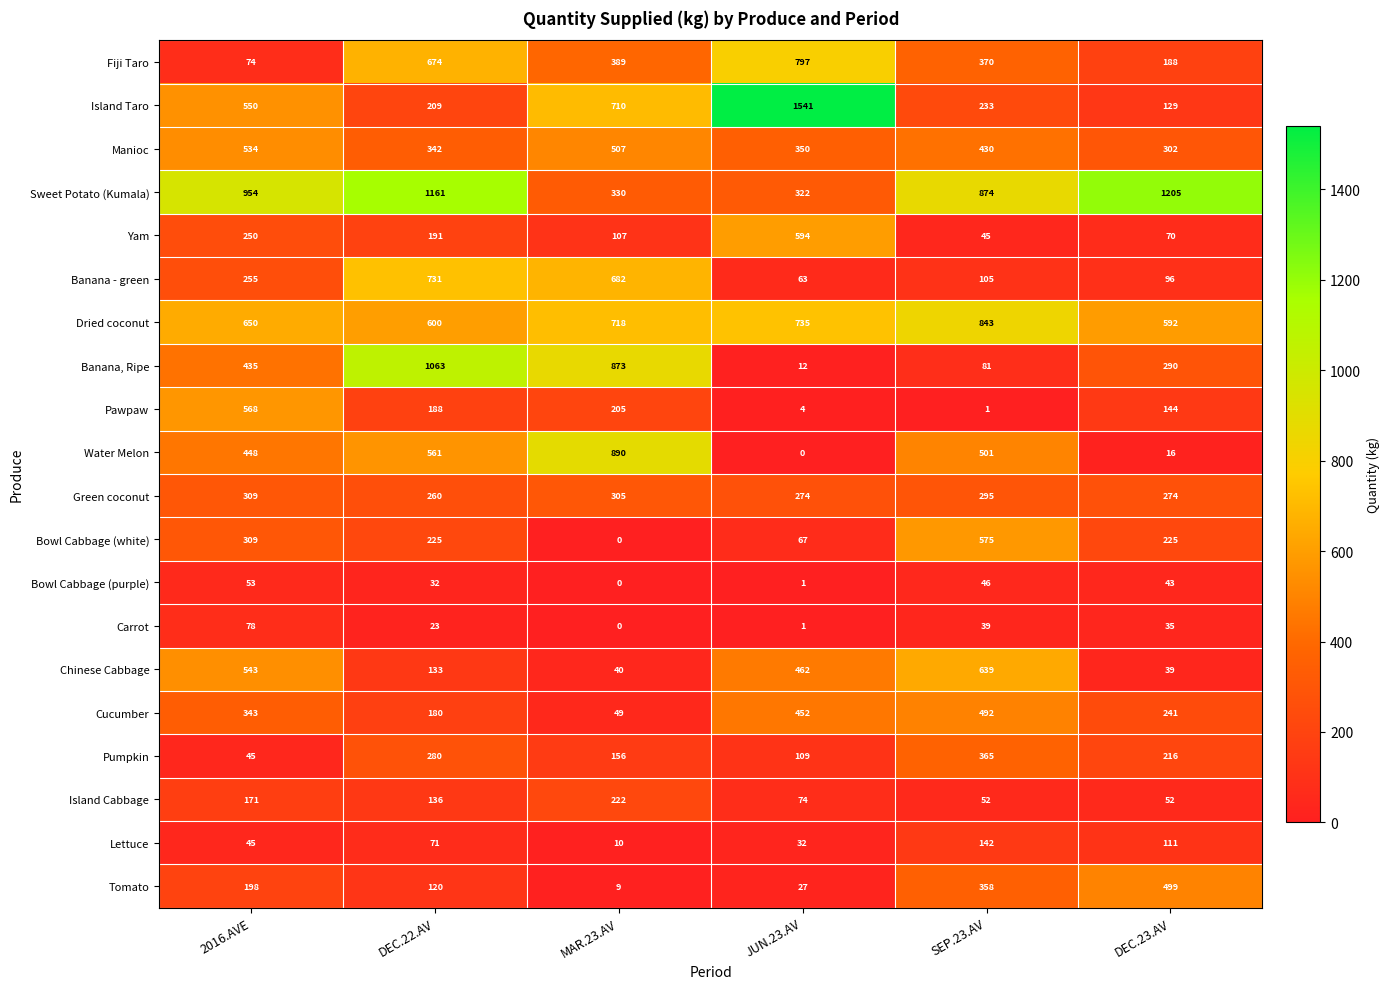

List the series in order of their peak value, lowest first.

Bowl Cabbage (purple), Carrot, Lettuce, Island Cabbage, Green coconut, Pumpkin, Cucumber, Tomato, Manioc, Pawpaw, Bowl Cabbage (white), Yam, Chinese Cabbage, Banana - green, Fiji Taro, Dried coconut, Water Melon, Banana, Ripe, Sweet Potato (Kumala), Island Taro